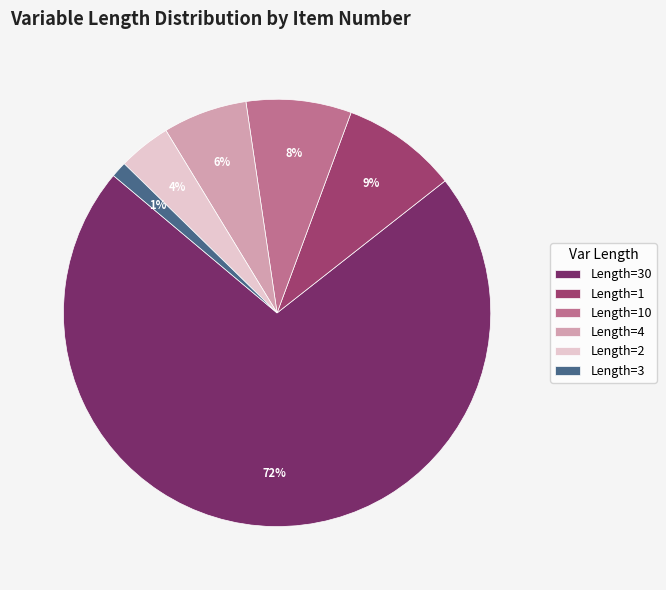

How many segments does this pie chart have?

6